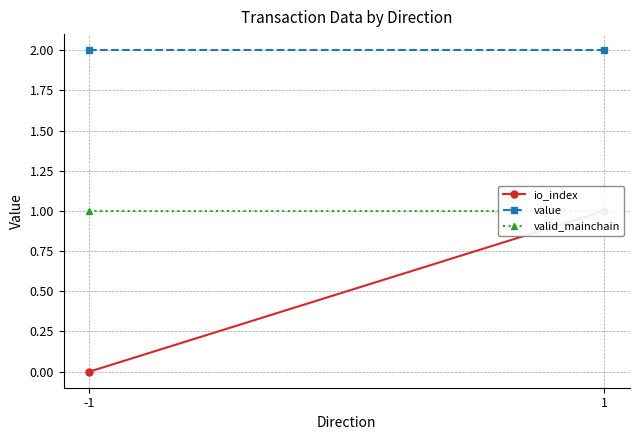

At how many categories does at least one series exceed 1?

2